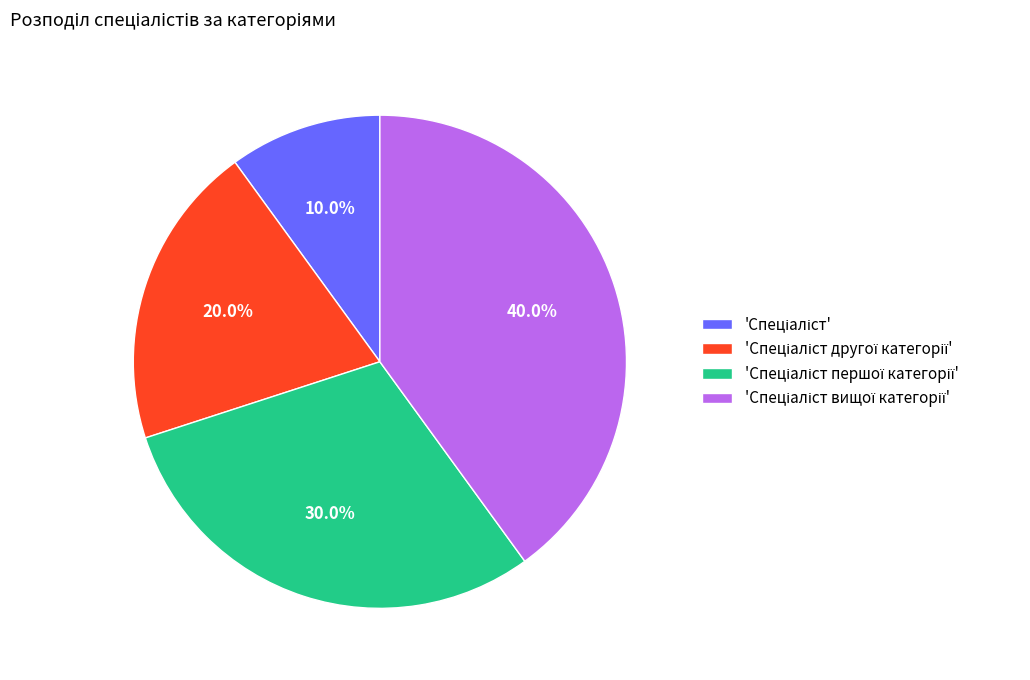

Does any single category account for the majority?

No